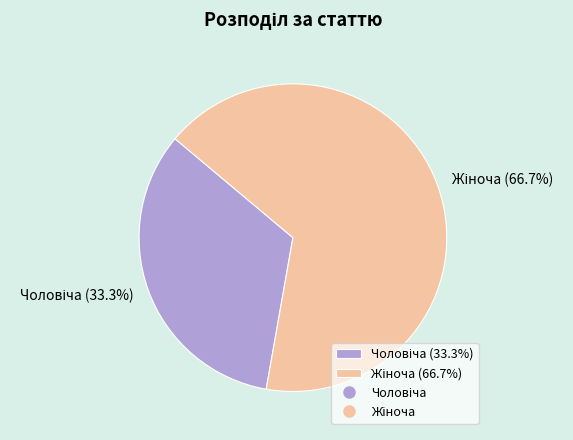

How many segments does this pie chart have?

2